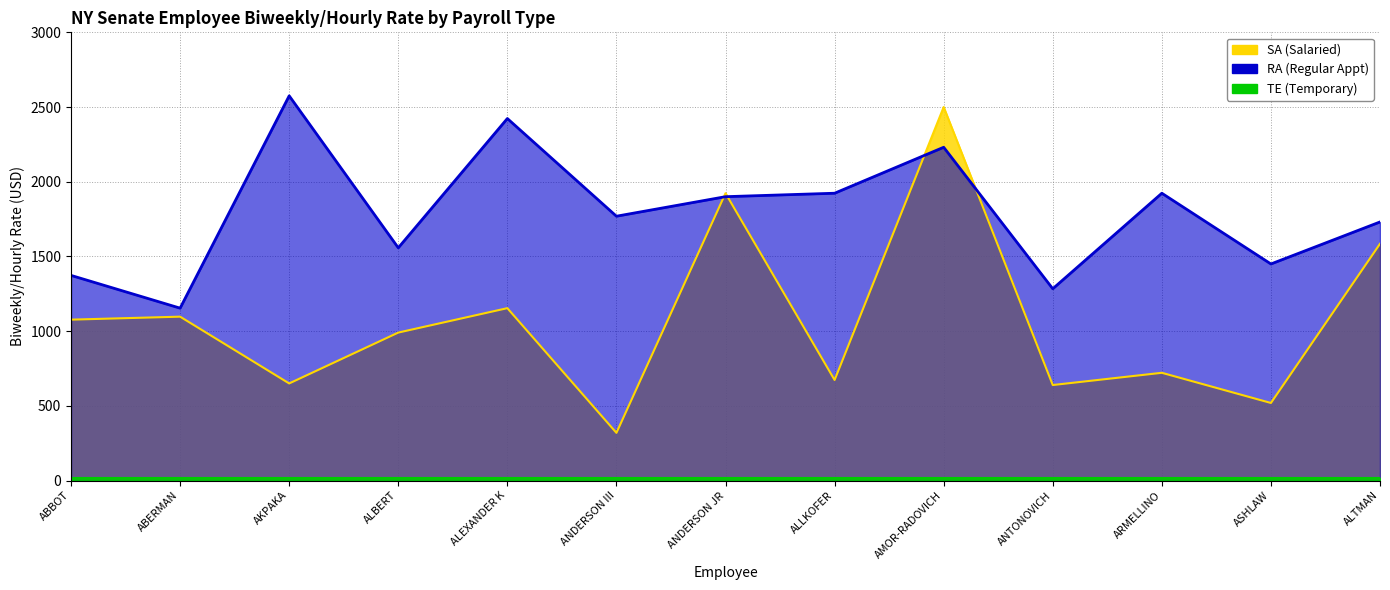

How many data points in SA are less than 990?

6